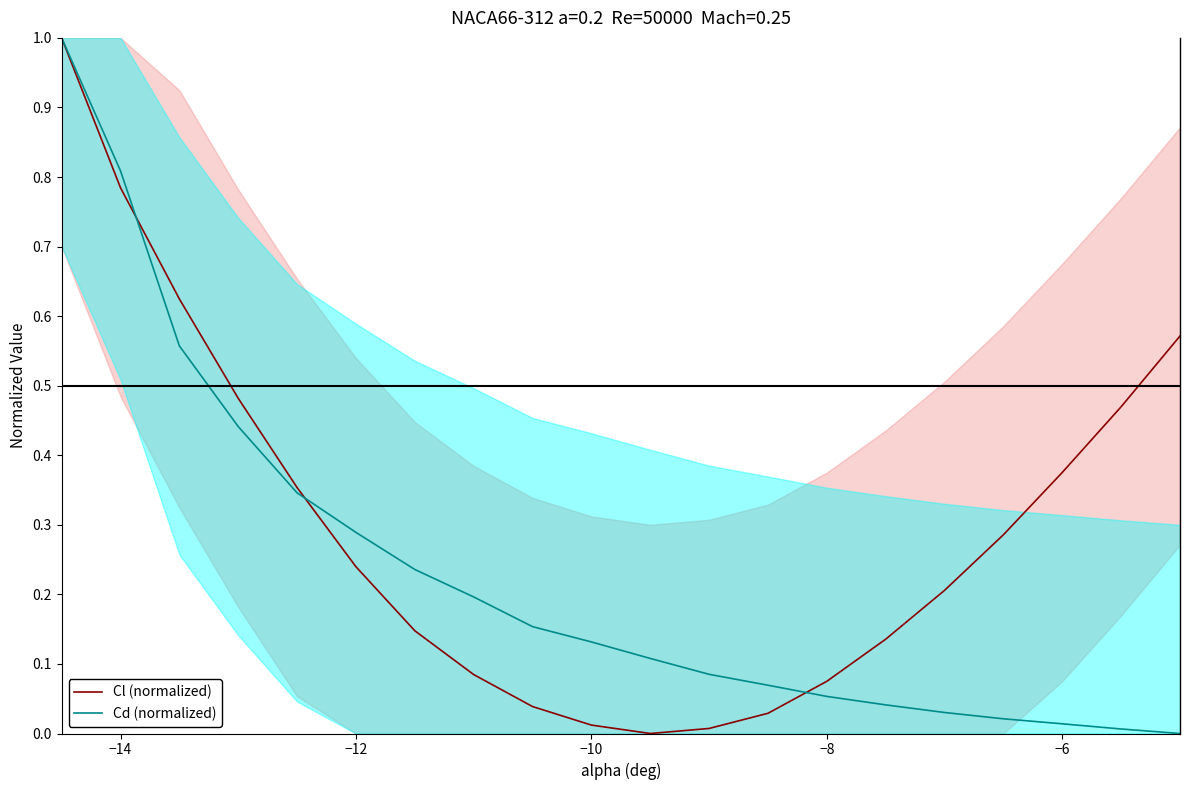

True or false: Cd (normalized) and Cl (normalized) intersect in this chart.

True